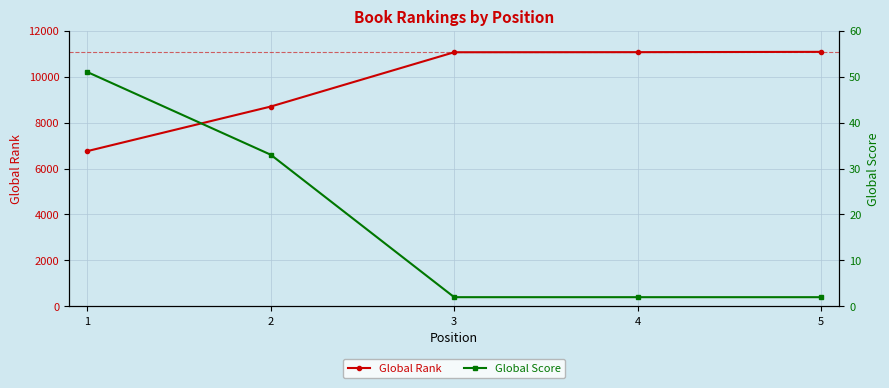

What are all the series names shown in the legend?

Global Rank, Global Score